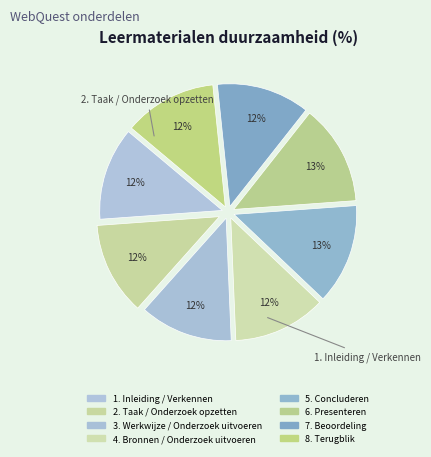

Rank the categories by value from lowest to highest.

1. Inleiding / Verkennen, 2. Taak / Onderzoek opzetten, 3. Werkwijze / Onderzoek uitvoeren, 4. Bronnen / Onderzoek uitvoeren, 7. Beoordeling, 8. Terugblik, 5. Concluderen, 6. Presenteren